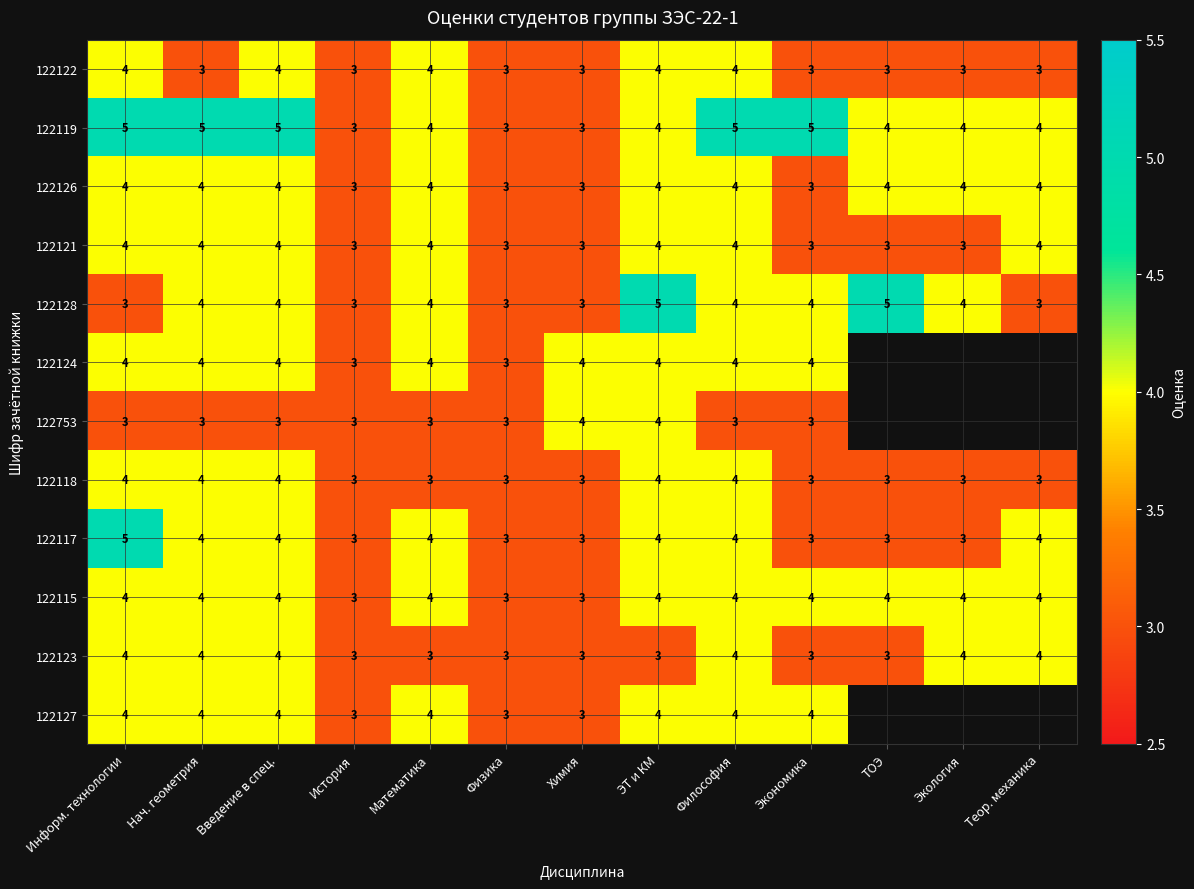

At which category is the sum across all series the highest?

Информ. технологии